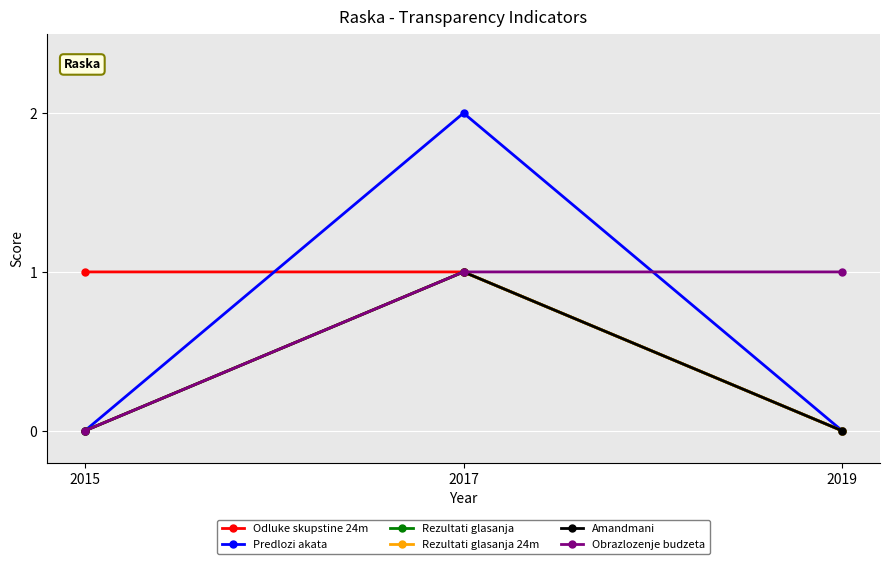

What is the sum of the Rezultati glasanja values at 2017 and 2015?

1